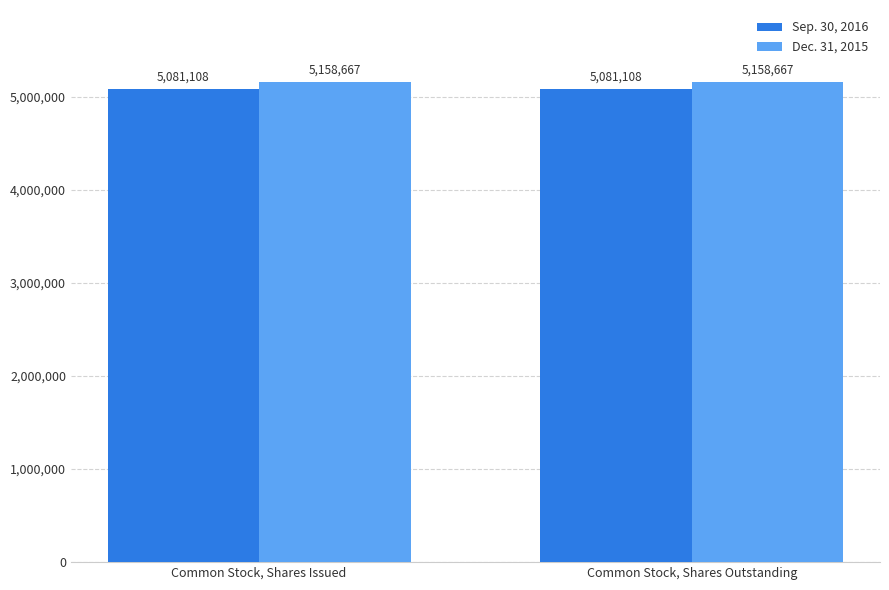

Rank the series by their maximum value, from highest to lowest.

Dec. 31, 2015, Sep. 30, 2016